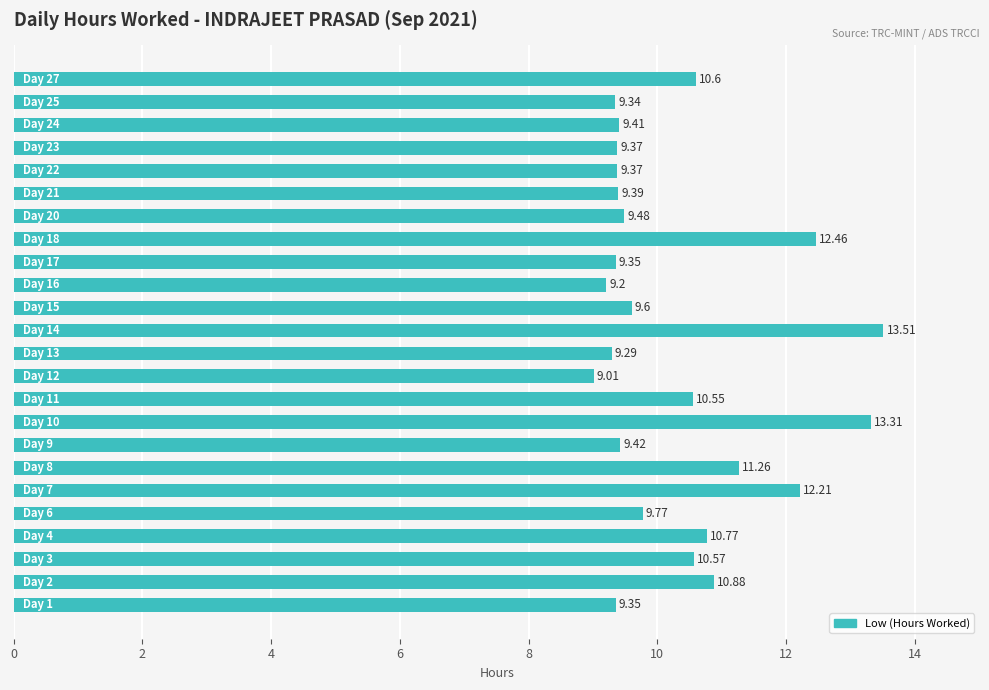

What is the difference between the maximum and minimum values?

4.5